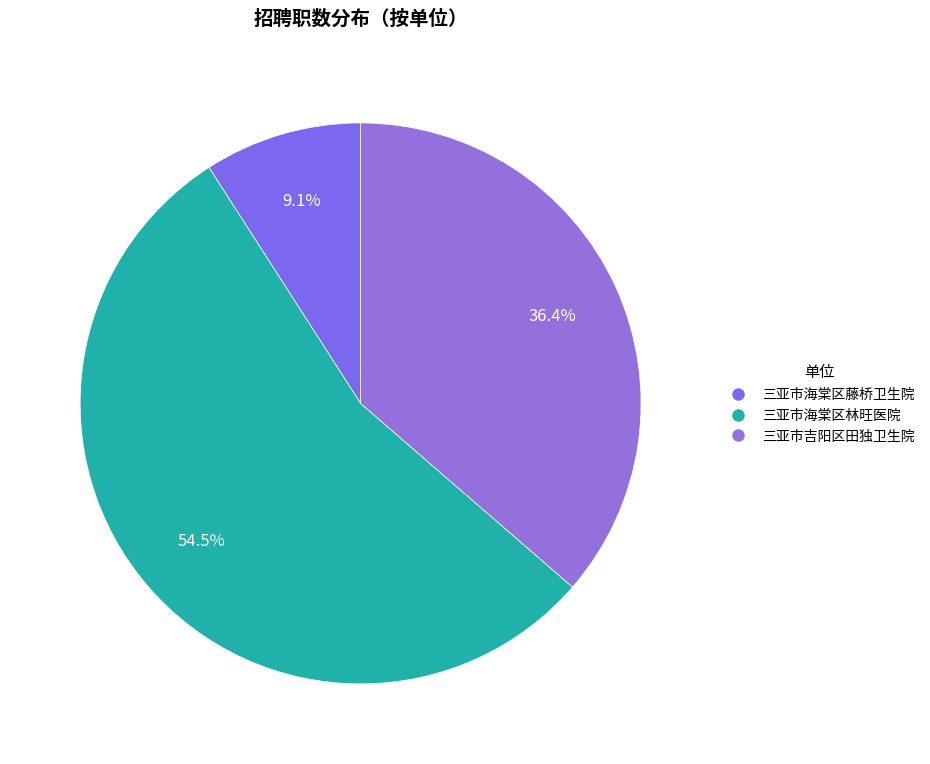

What percentage is NOT represented by 三亚市海棠区藤桥卫生院?

90.9%